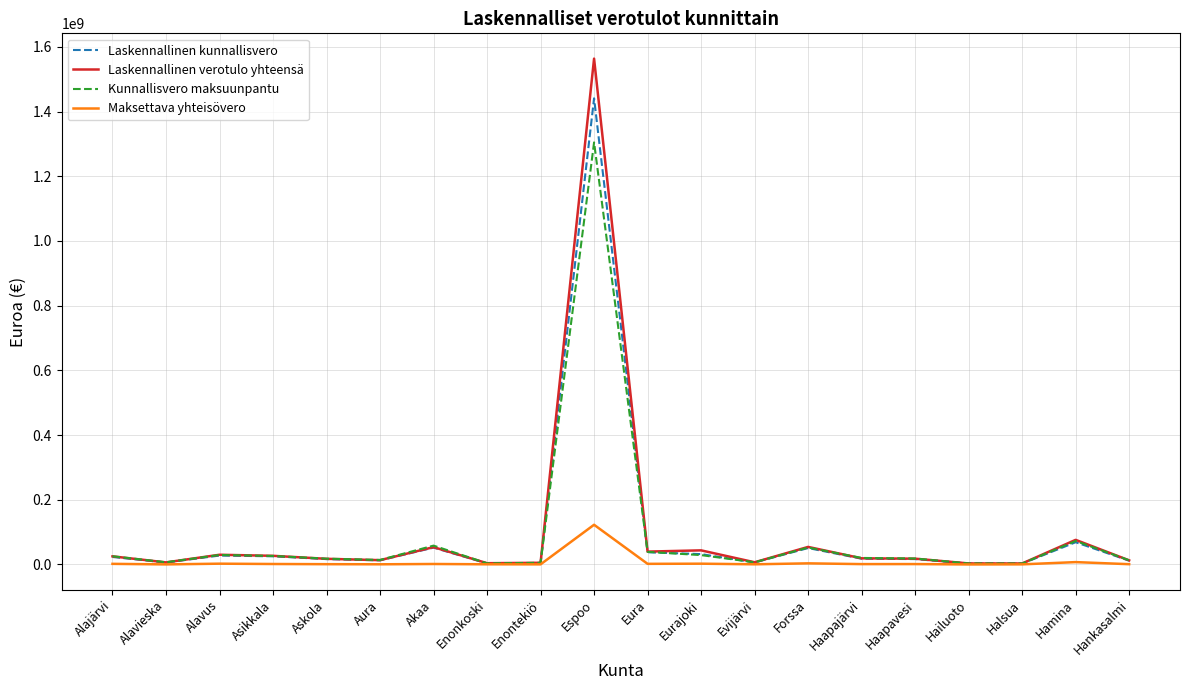

At which category is the sum across all series the highest?

Espoo